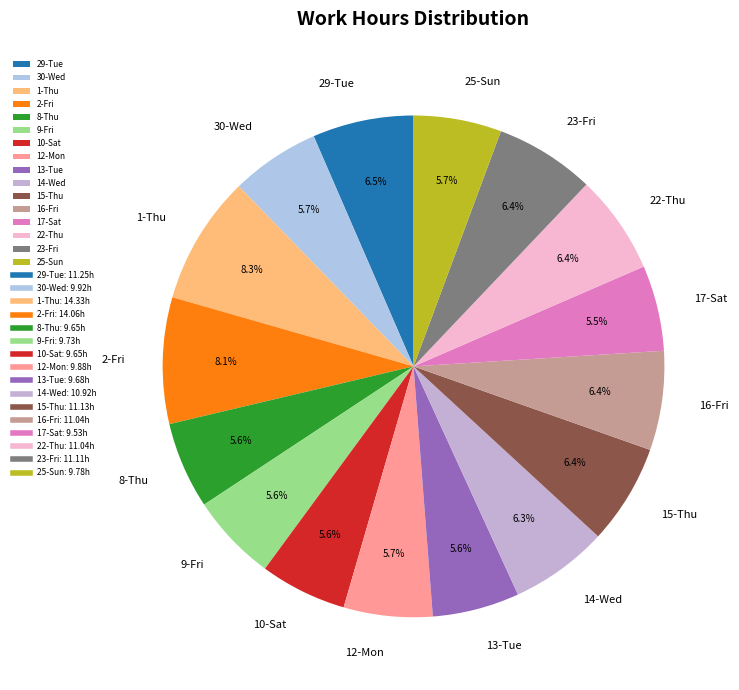

To the nearest percent, what is the difference between the largest and smallest slice percentages?

3%